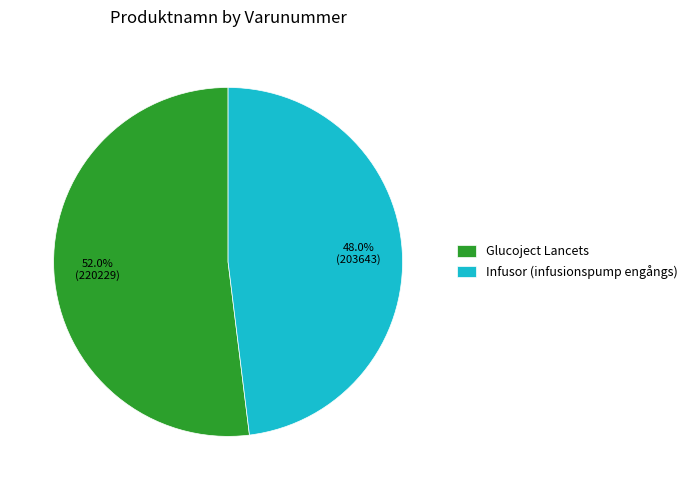

The Glucoject Lancets slice represents 52% of the pie. True or false?

True